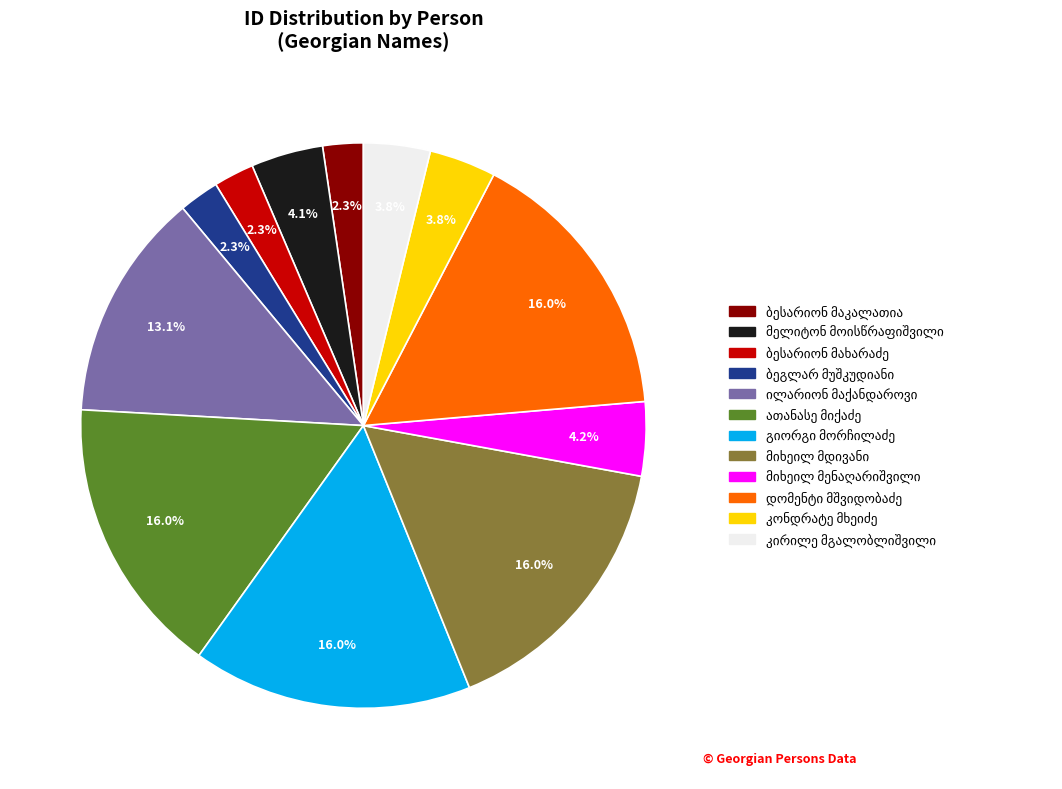

Is there a majority slice in this chart?

No